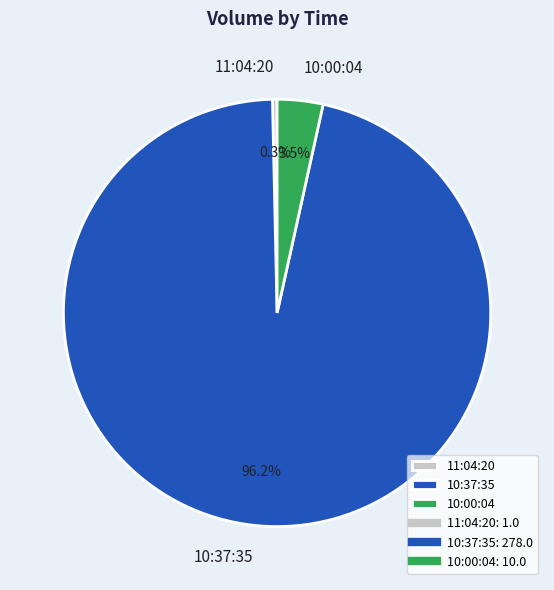

Which category has the biggest portion of the pie?

10:37:35